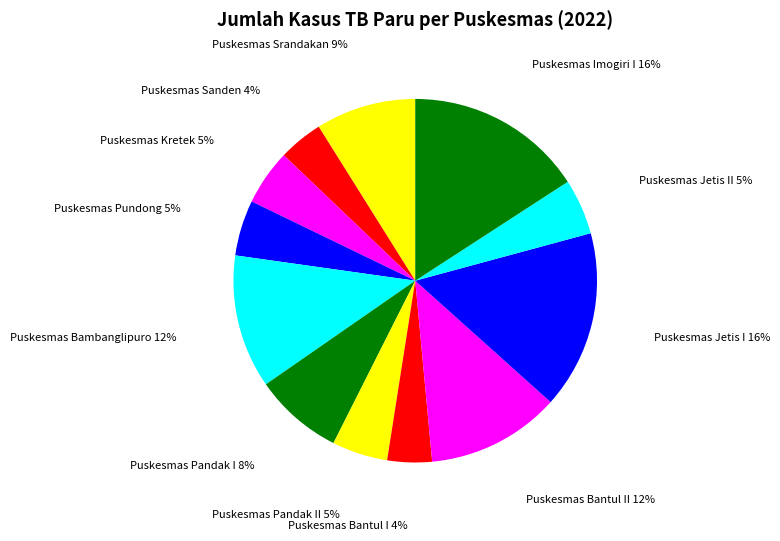

To the nearest percent, what is the difference between the largest and smallest slice percentages?

12%